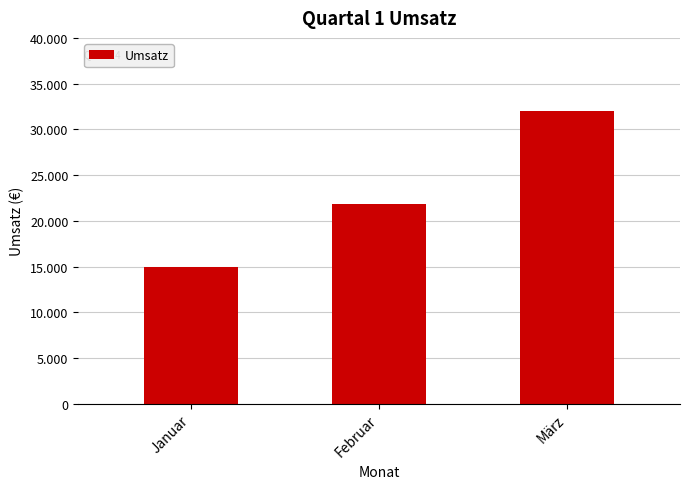

Reading left to right, transcribe all the data shown in this chart.

15000	21800	32000